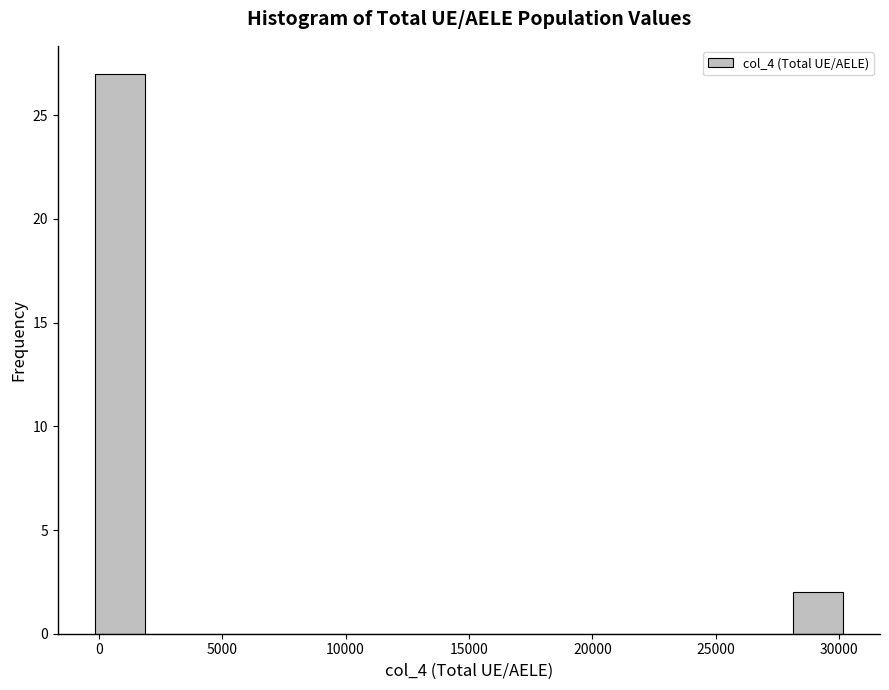

Over which range of the x-axis is the bar tallest?

0 to 2000